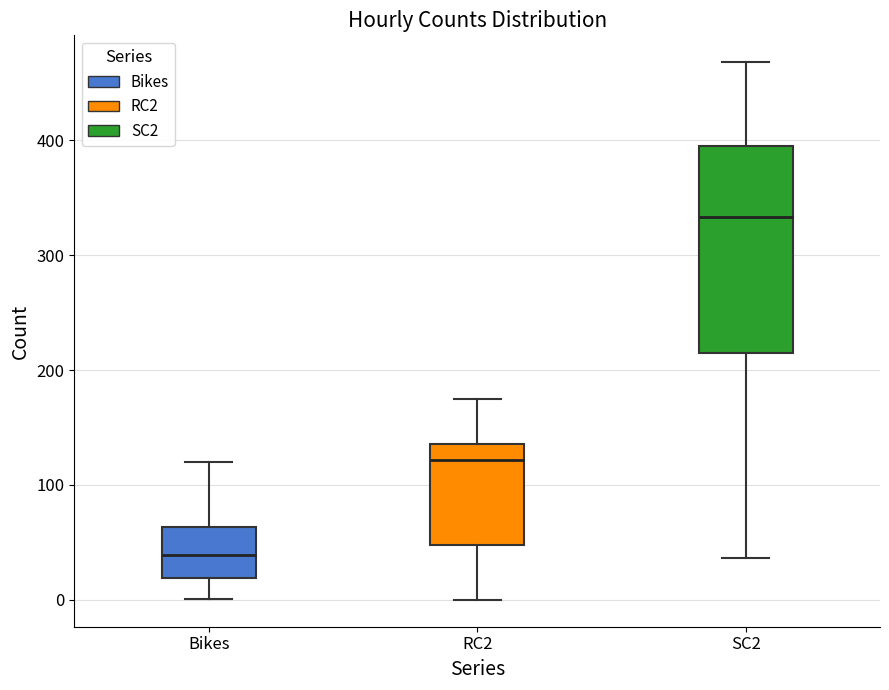

Reading left to right, read every box against the y-axis: the position of its median line, the range the box covers, and the ends of its whiskers. The values are not printed on the chart, so give them approximately, as read against the axis.

Bikes: median 40, box 20 to 60, whiskers 0 to 120
RC2: median 120, box 50 to 140, whiskers 0 to 180
SC2: median 330, box 220 to 390, whiskers 40 to 470